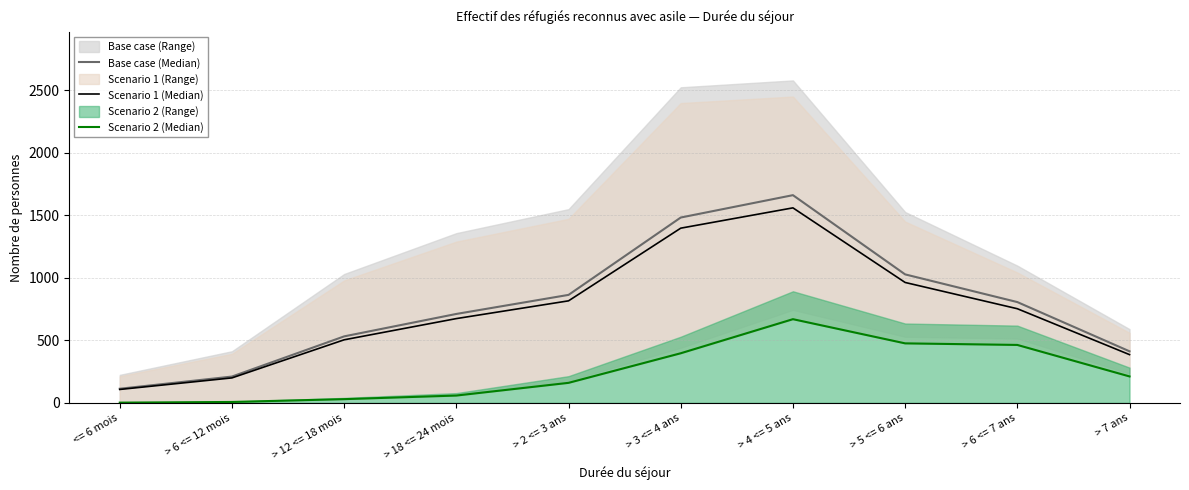

What is the minimum value shown in the chart?

1.8